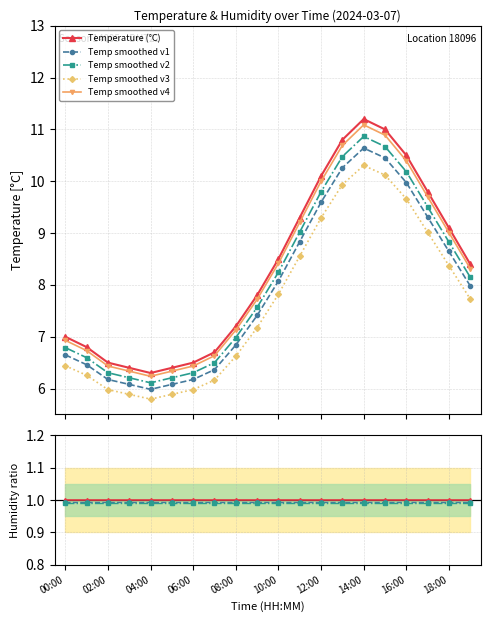

What is the difference between the second highest and second lowest values?

4.6